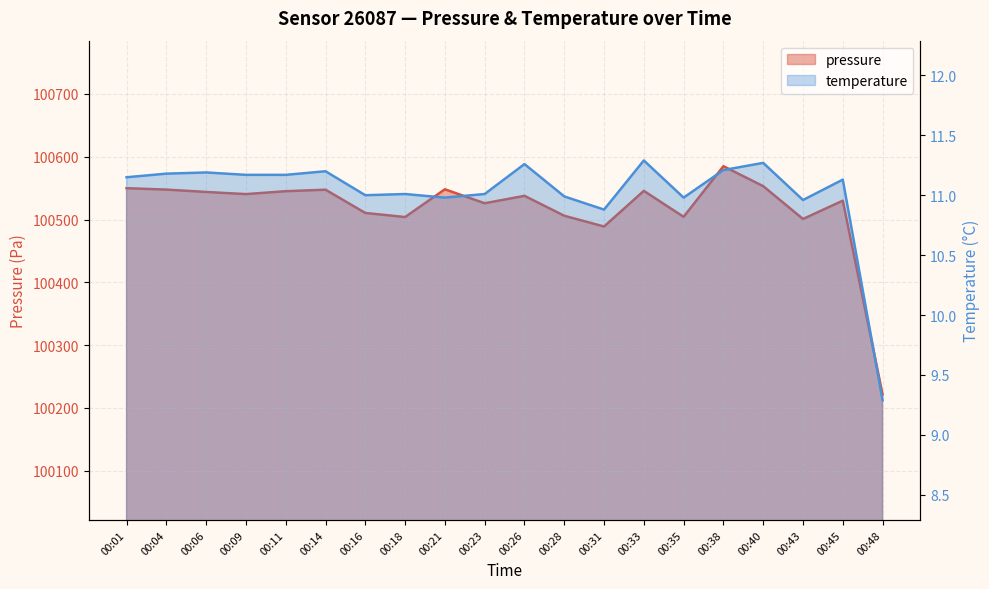

What is the sum of the pressure values at 00:48 and 00:21?

200769.6